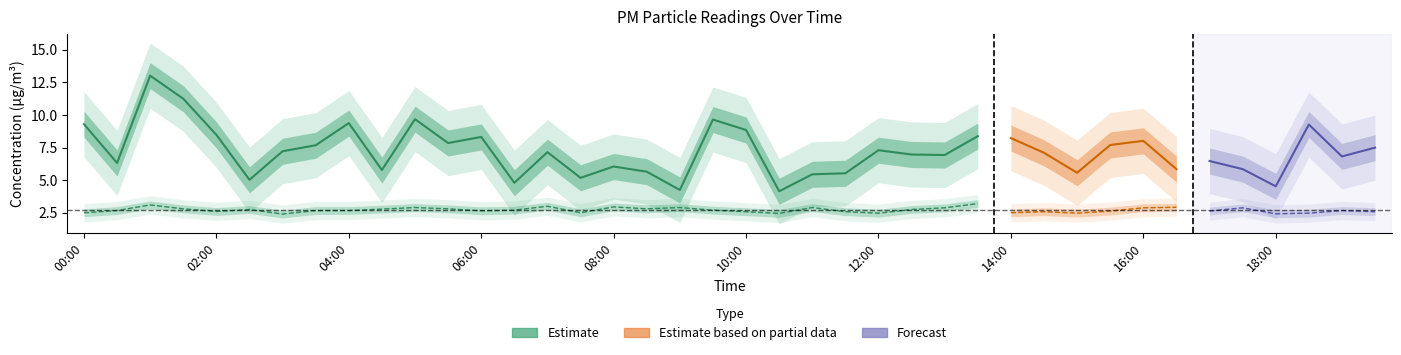

What is the difference between the maximum and second lowest values in the P2 series?

0.8